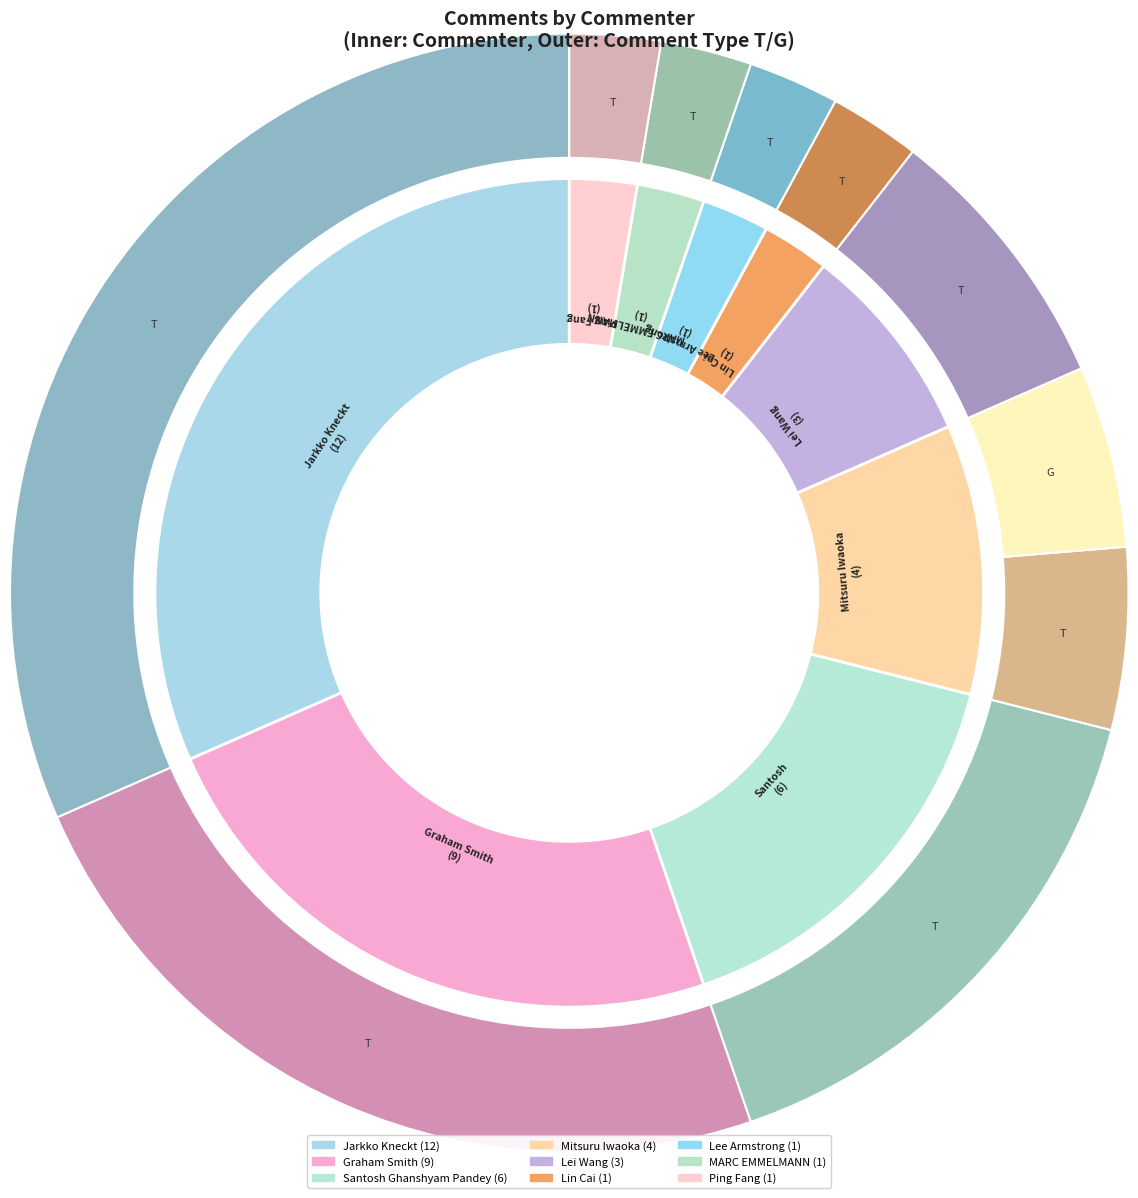

What is the change in value from Mitsuru Iwaoka to Lei Wang?

-1